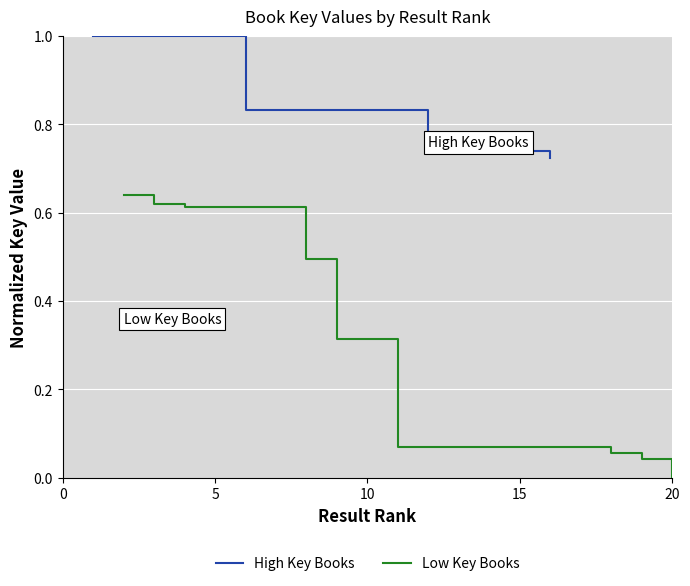

True or false: High Key Books has more than 0 points higher than both neighbors.

False